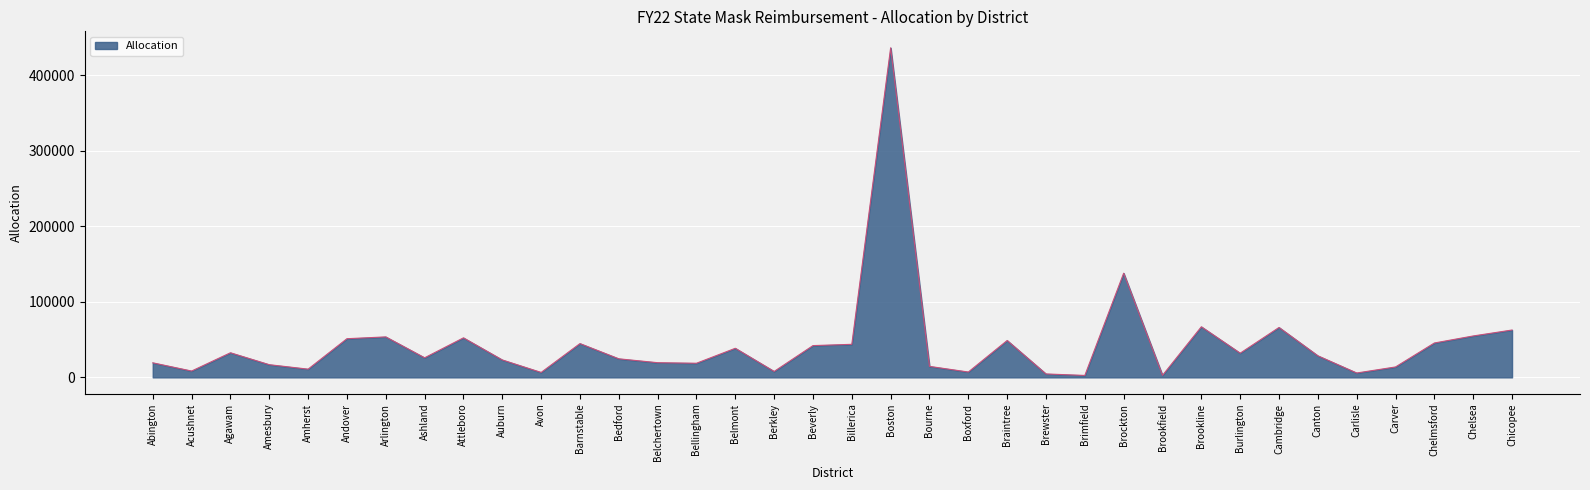

What is the difference between the values at Amesbury and Abington?

2478.6